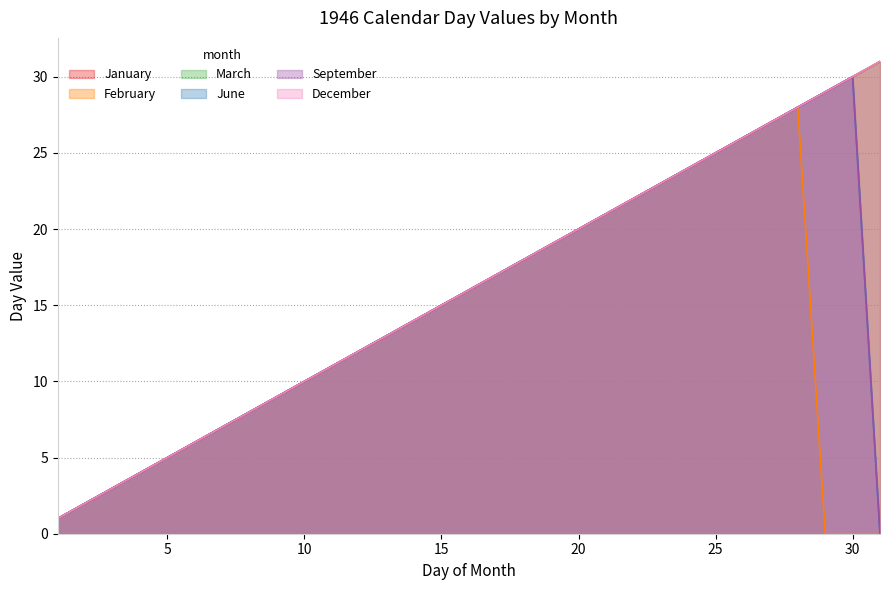

True or false: January and September cross at least once.

False